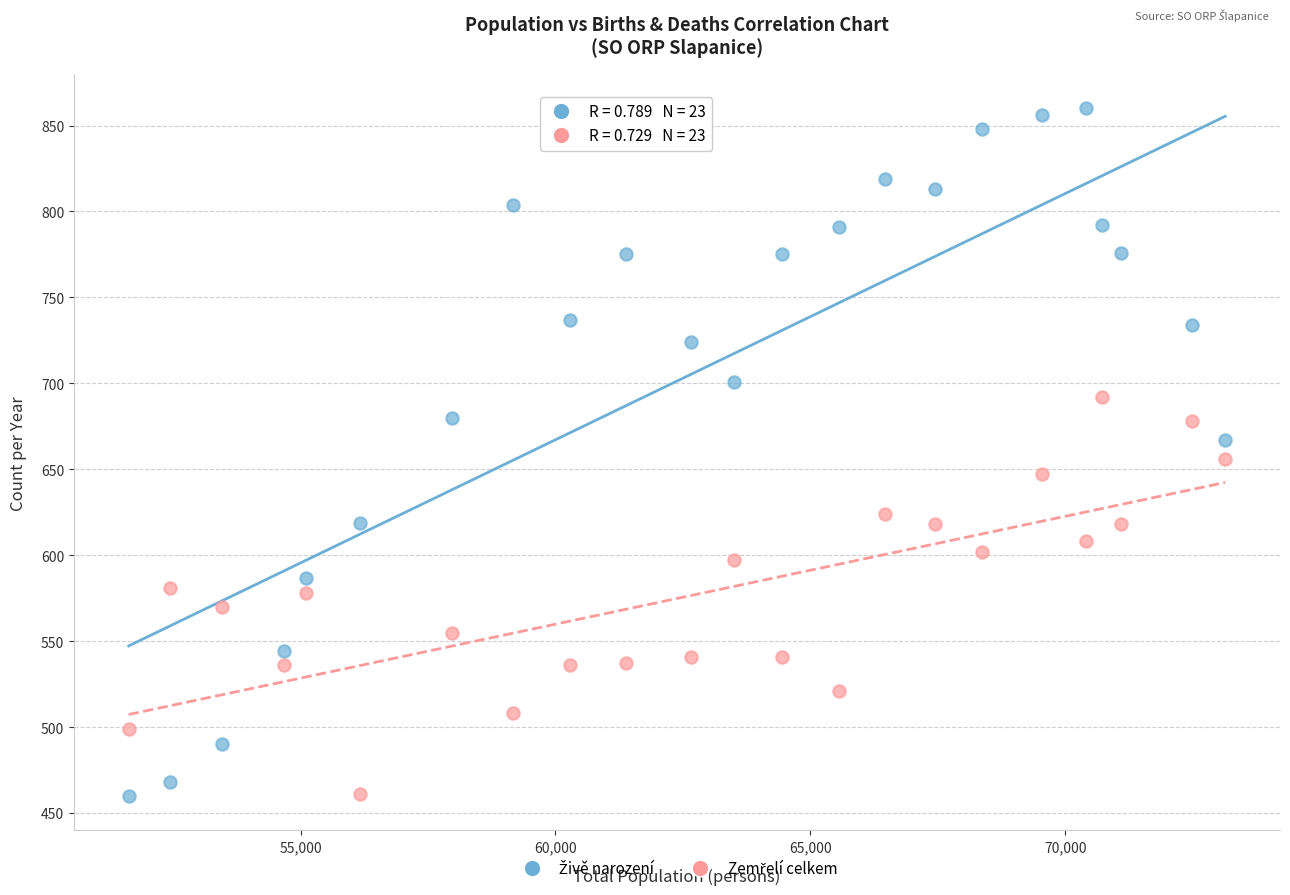

What is the X range (max minus min) for the scatter plot?

21509